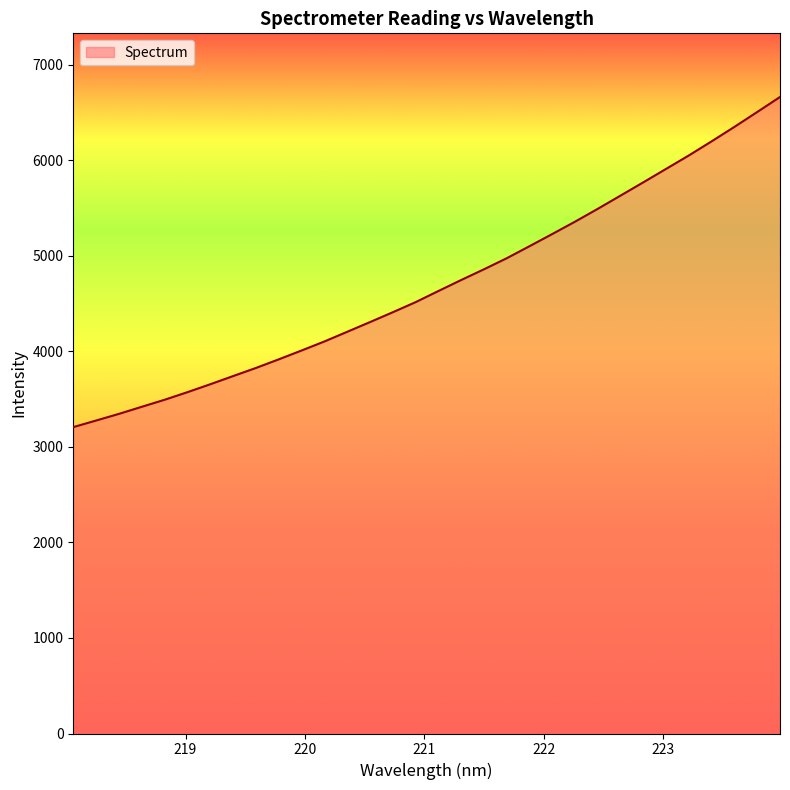

What is the greatest value displayed?

6660.4